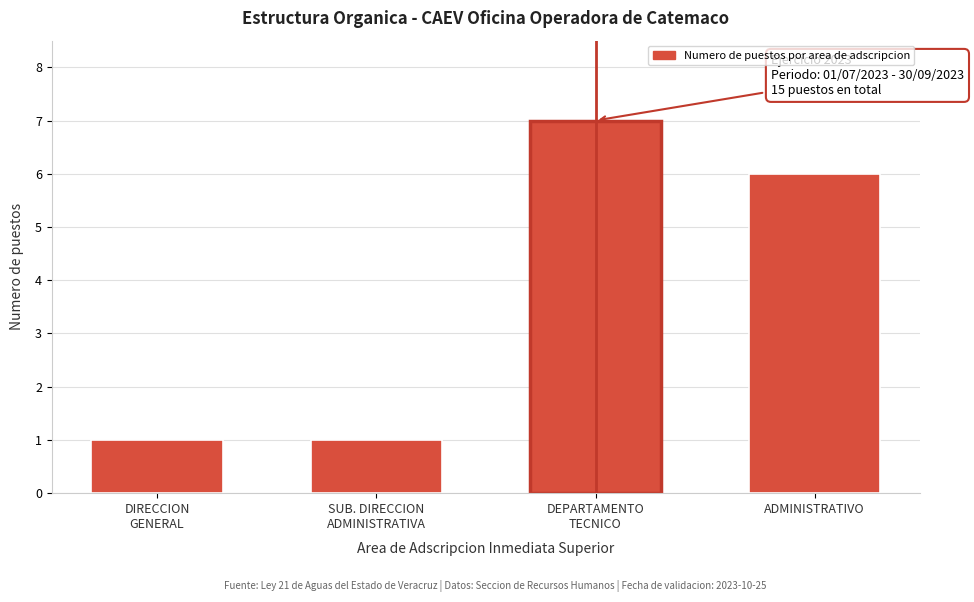

Reading right to left, transcribe all the data shown in this chart.

6	7	1	1